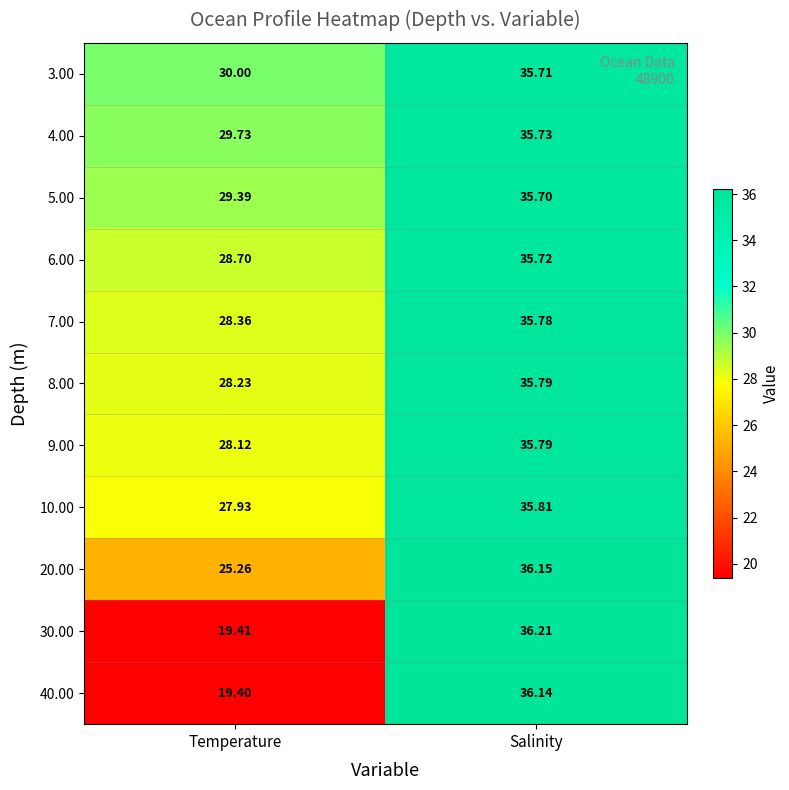

Which category has the lowest value in the 8.00 series?

Temperature